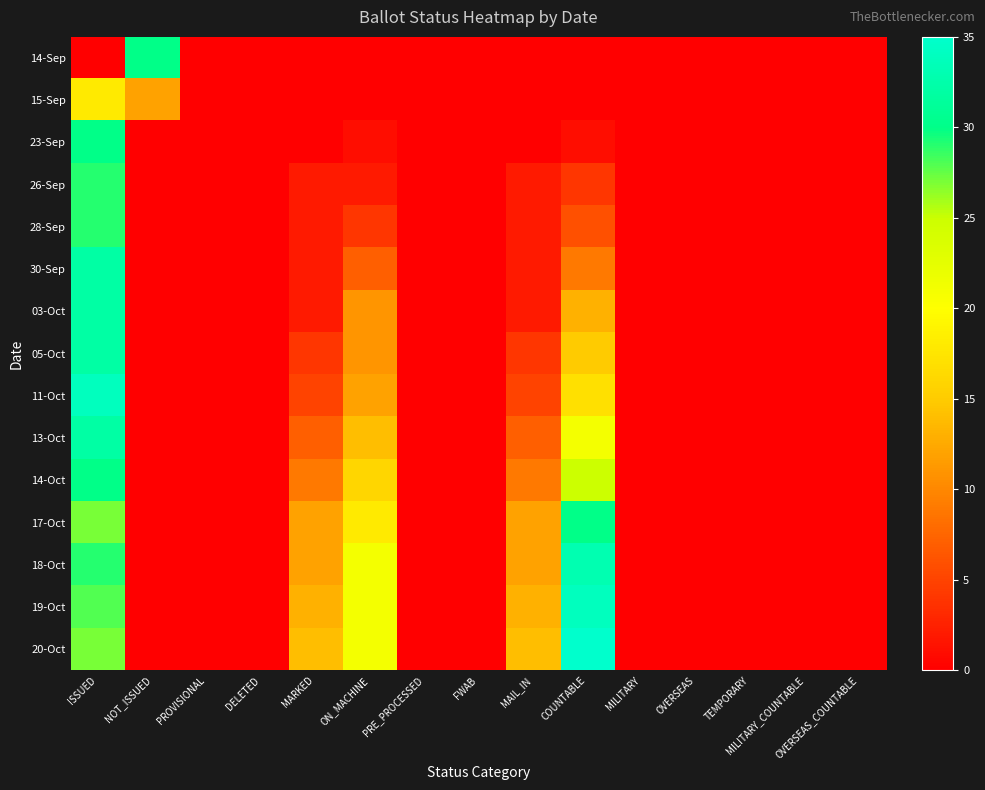

Rank the series at ON_MACHINE from highest to lowest value.

18-Oct, 19-Oct, 20-Oct, 17-Oct, 14-Oct, 13-Oct, 11-Oct, 03-Oct, 05-Oct, 30-Sep, 28-Sep, 26-Sep, 23-Sep, 14-Sep, 15-Sep